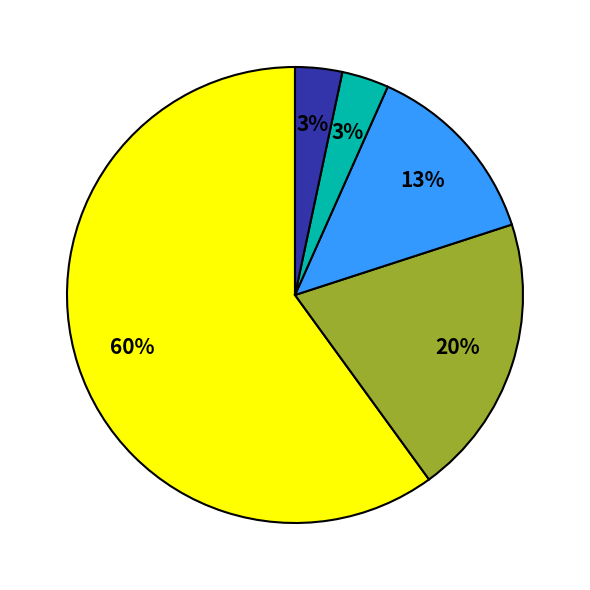

To the nearest percent, what is the average slice percentage?

20%